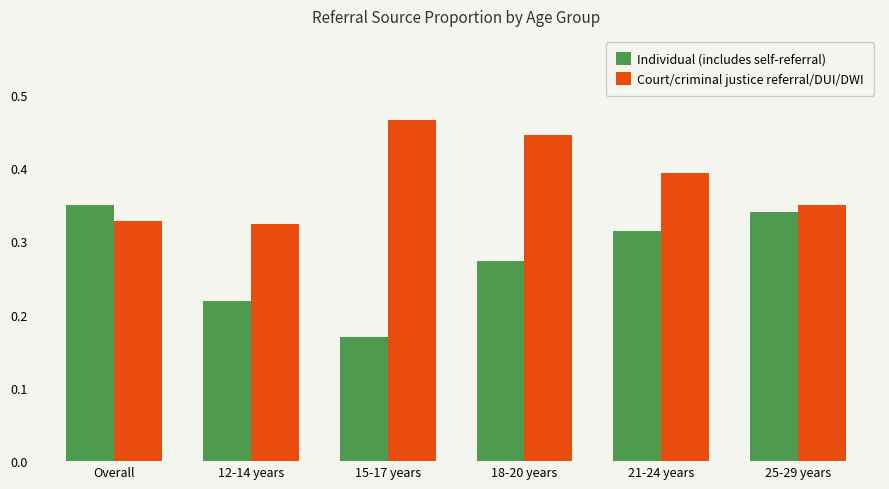

Which series has the largest total across all categories?

Court/criminal justice referral/DUI/DWI